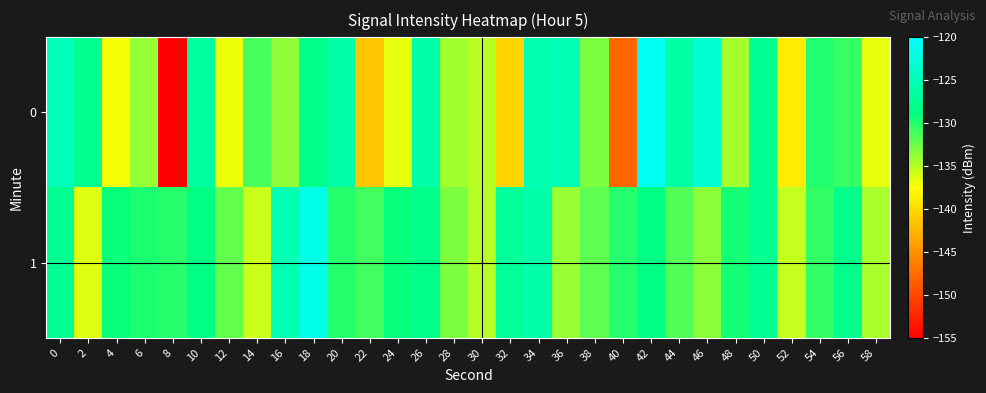

Reading left to right, list all the values displayed in this chart.

0: 0=-124.8	2=-127.5	4=-137.1	6=-133.9	8=-154.9	10=-126.6	12=-136.9	14=-131.2	16=-133.7	18=-128.0	20=-126.1	22=-141.5	24=-136.7	26=-125.9	28=-134.3	30=-135.1	32=-140.4	34=-125.6	36=-125.1	38=-133.0	40=-147.9	42=-120.9	44=-126.2	46=-123.1	48=-134.4	50=-127.4	52=-138.8	54=-130.0	56=-130.6	58=-136.6
1: 0=-127.6	2=-136.3	4=-129.1	6=-129.7	8=-130.1	10=-128.5	12=-132.1	14=-135.7	16=-125.1	18=-121.7	20=-130.0	22=-131.0	24=-129.0	26=-128.0	28=-133.0	30=-135.0	32=-127.0	34=-126.0	36=-134.0	38=-132.0	40=-130.0	42=-128.5	44=-131.5	46=-133.5	48=-129.5	50=-127.5	52=-135.5	54=-130.5	56=-128.0	58=-134.5